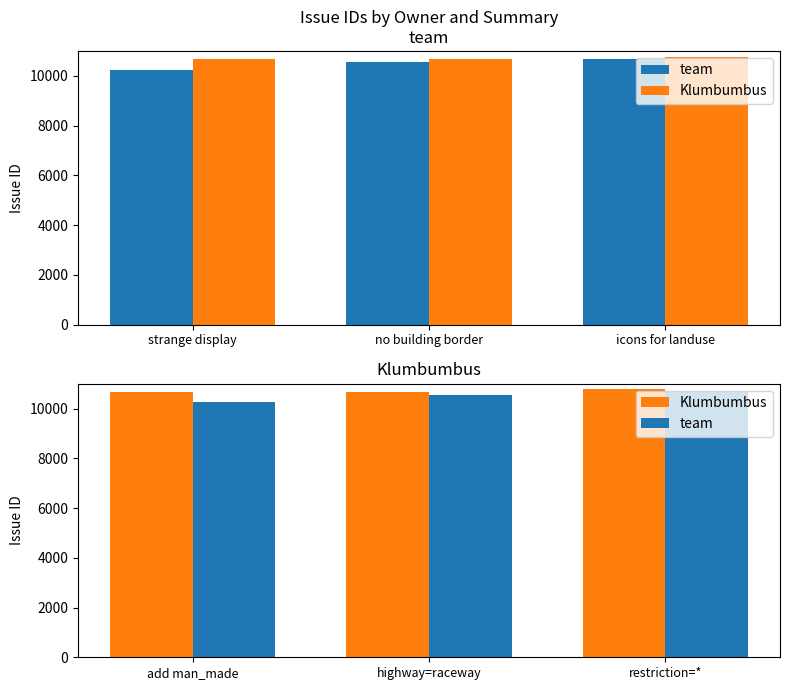

True or false: Klumbumbus has a value of 15712 at highway=raceway.

False